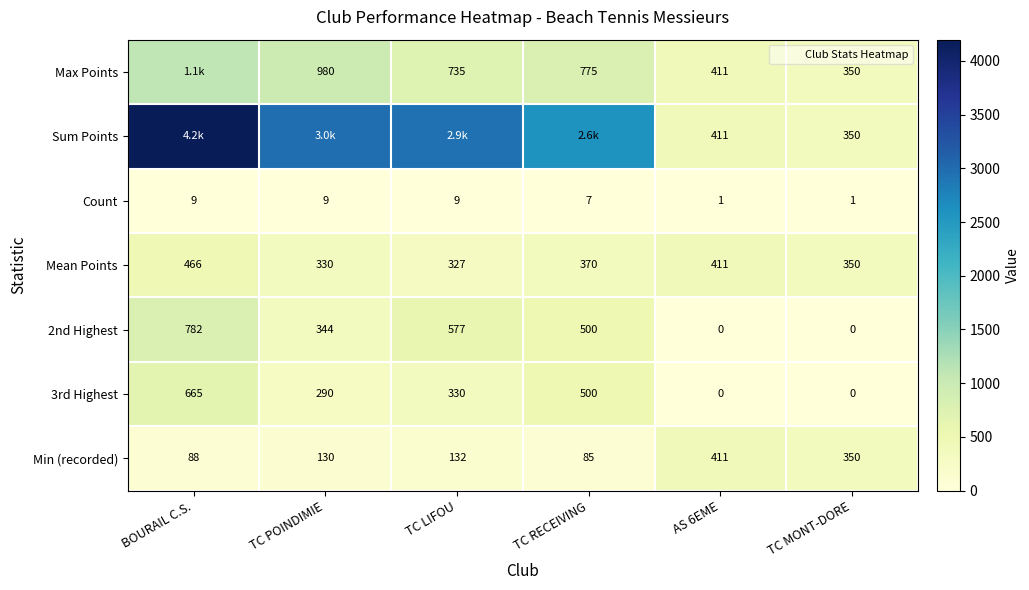

True or false: Min (recorded) has a value of 182 at TC LIFOU.

False